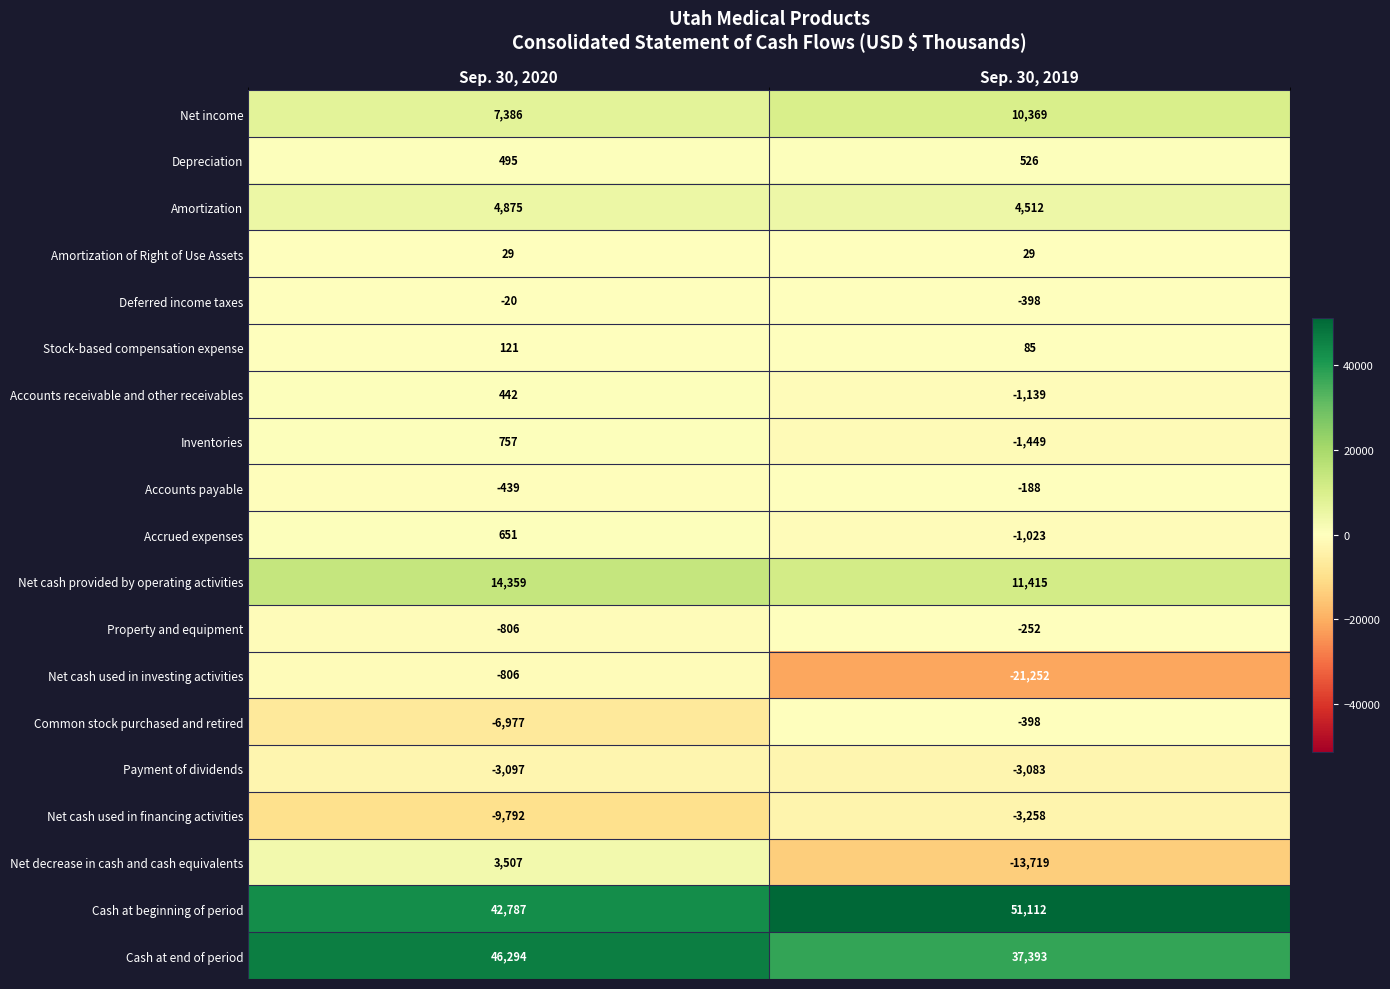

What is the sum of all Amortization of Right of Use Assets values?

58